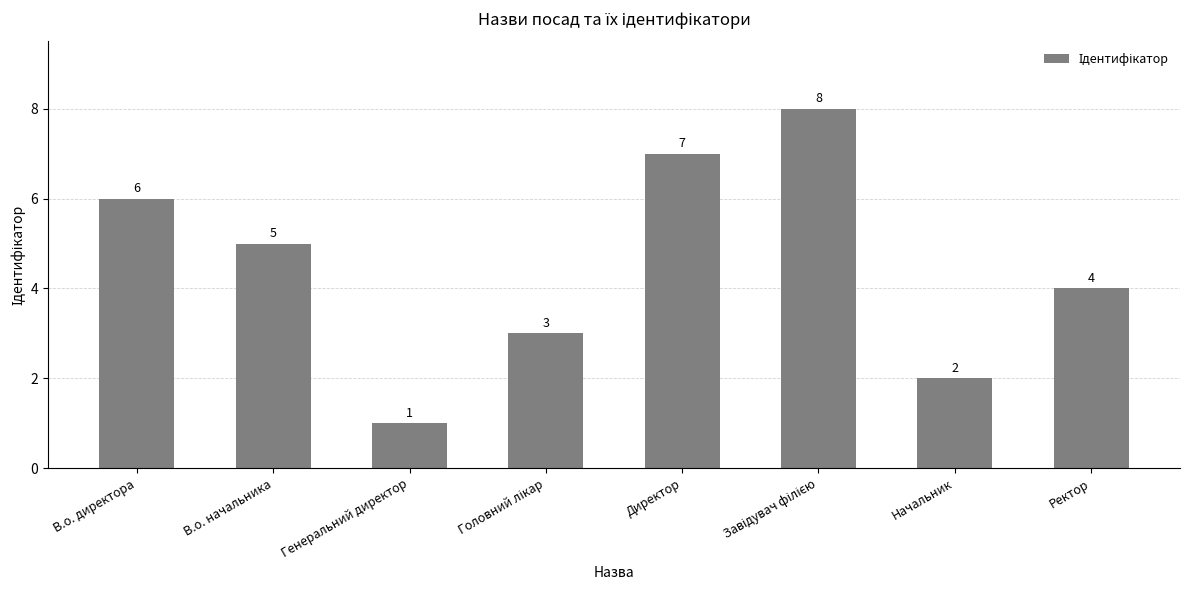

What is the label of the 7th bar from the right?

В.о. начальника